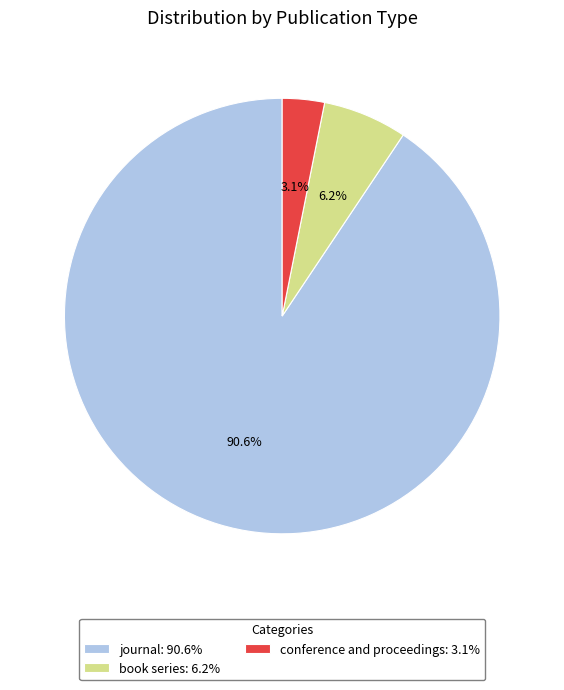

To the nearest percent, what is the combined percentage of book series and journal?

97%